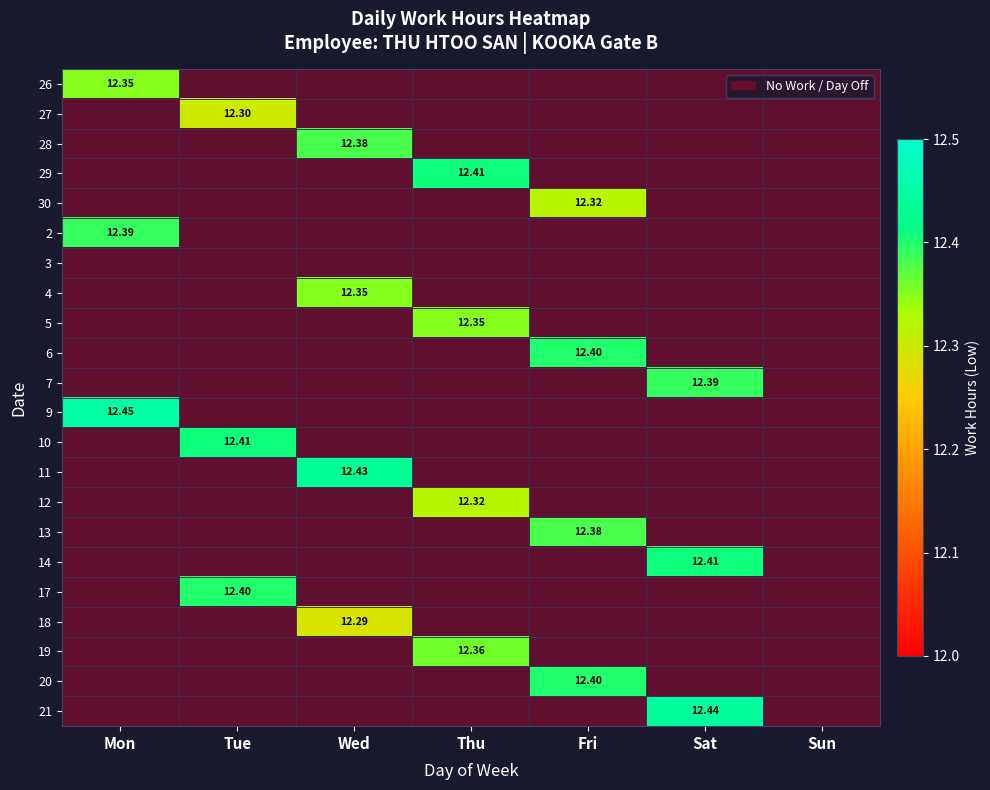

The value of 4 at Thu is -3.8. True or false?

False